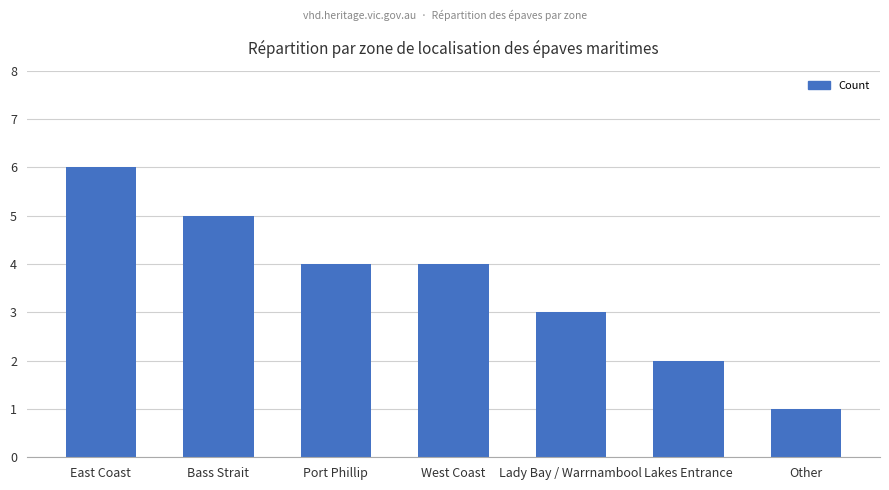

What is the label of the 6th bar from the right?

Bass Strait